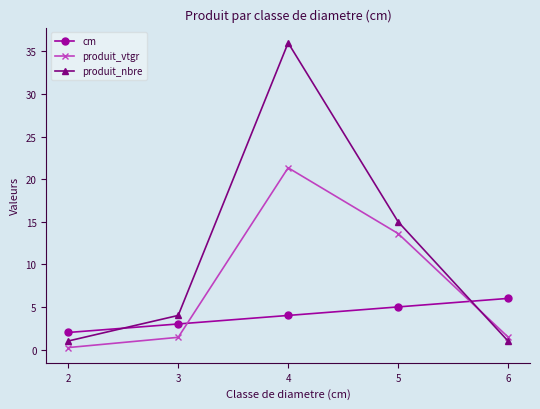

Which series has the largest range (max minus min)?

produit_nbre